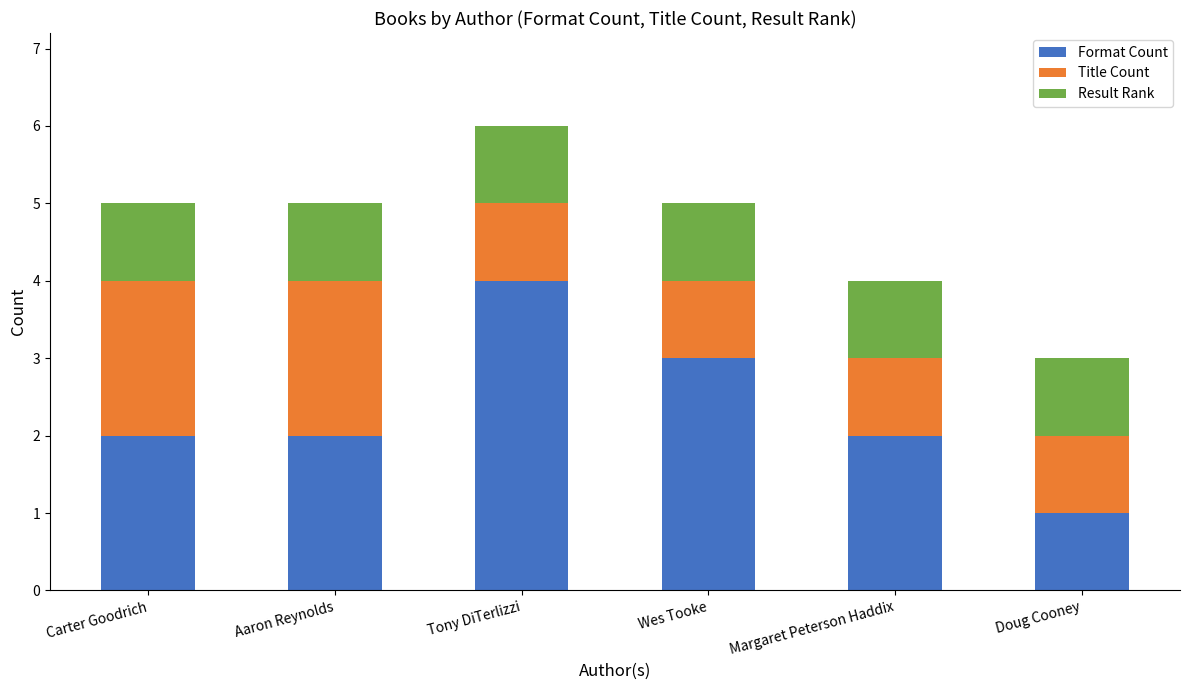

At which category is the sum across all series the highest?

Tony DiTerlizzi